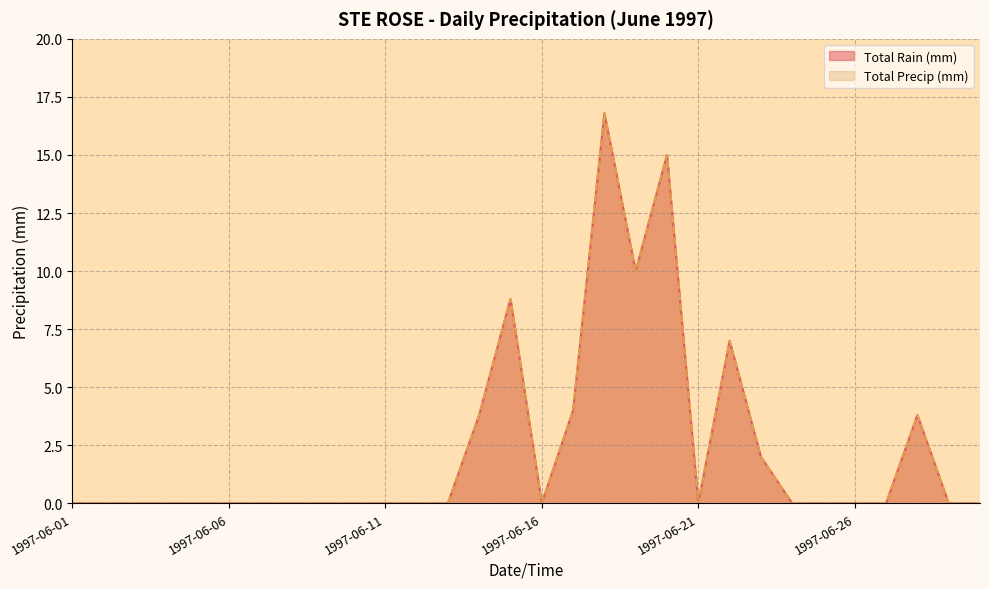

Between 1997-06-05 and 1997-06-12, which is larger?

1997-06-05